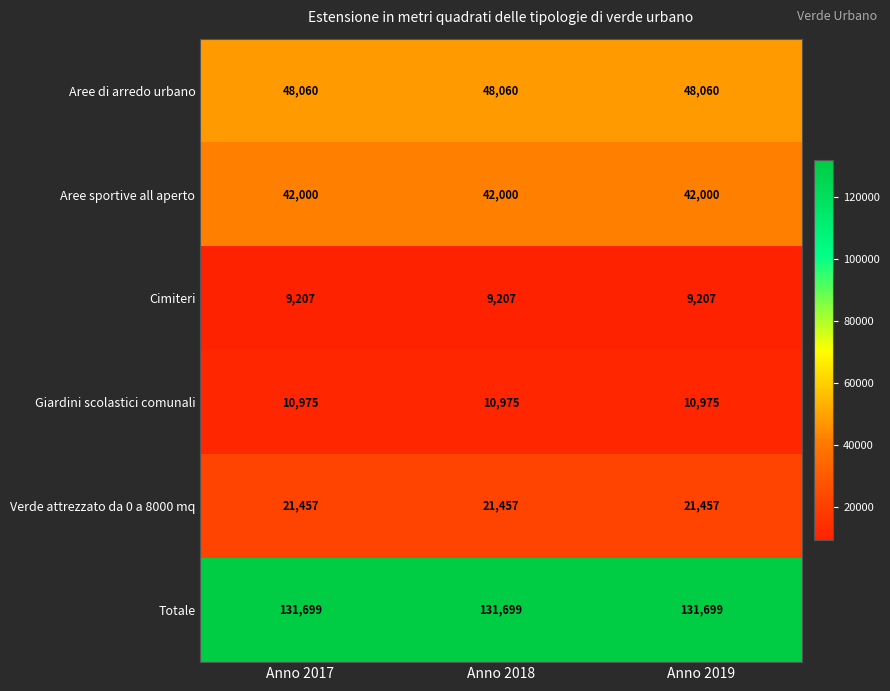

Is it true that Aree sportive all aperto equals 42000 at Anno 2017?

True